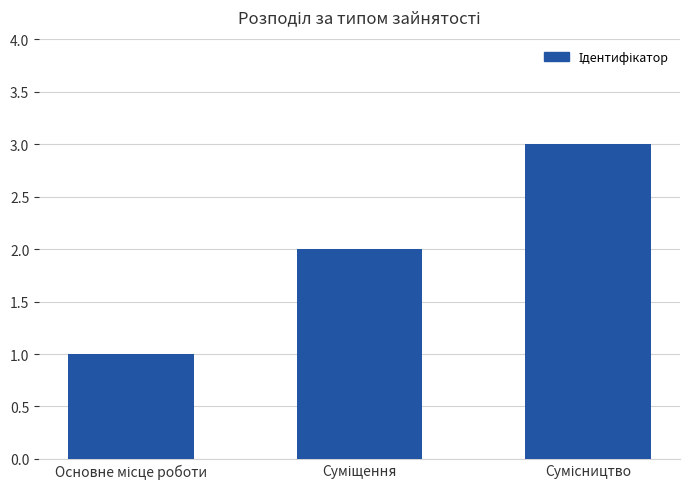

What is the sum of all values?

6